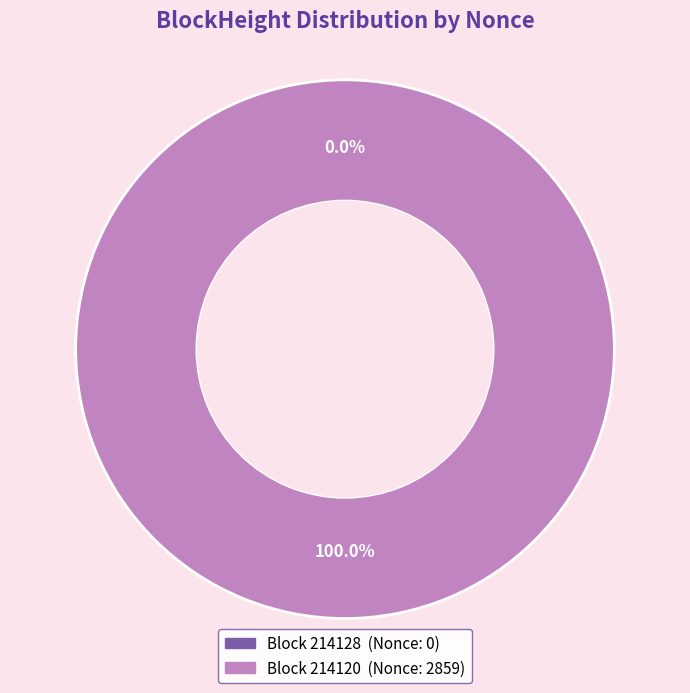

What is the total percentage of 214128 and 214120?

100.0%